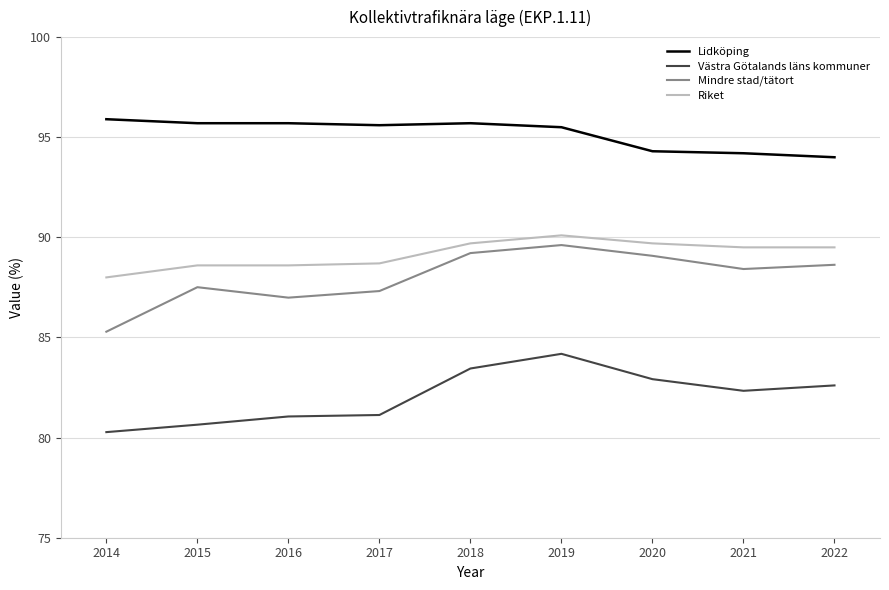

At which label is Mindre stad/tätort closest to 87?

2016